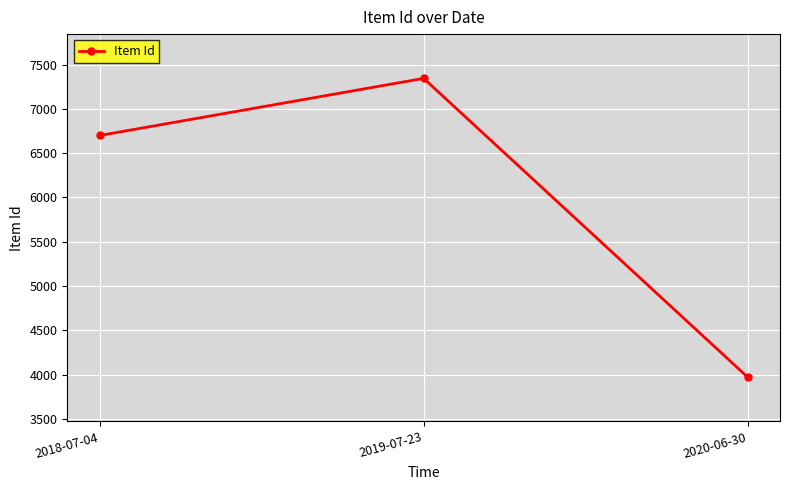

What is the change in value from 2019-07-23 to 2020-06-30?

-3374